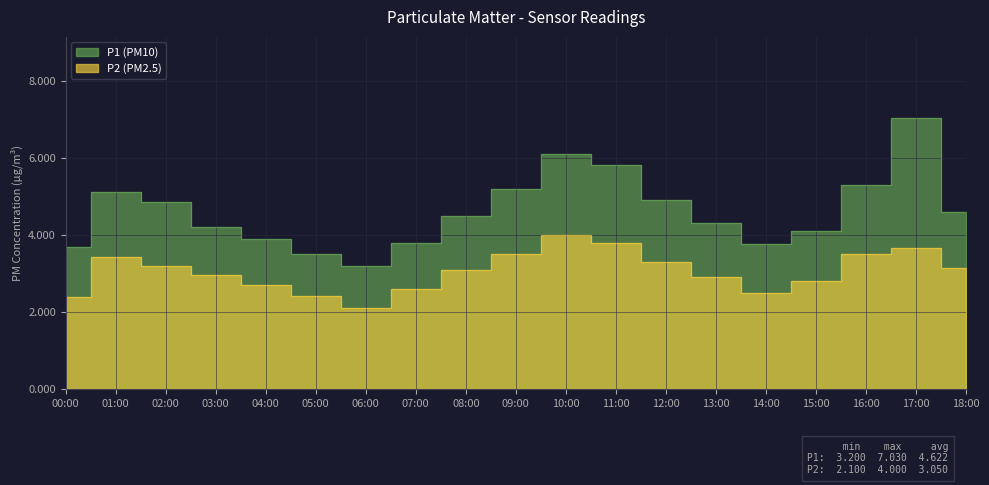

List the series in order of their peak value, lowest first.

P2, P1